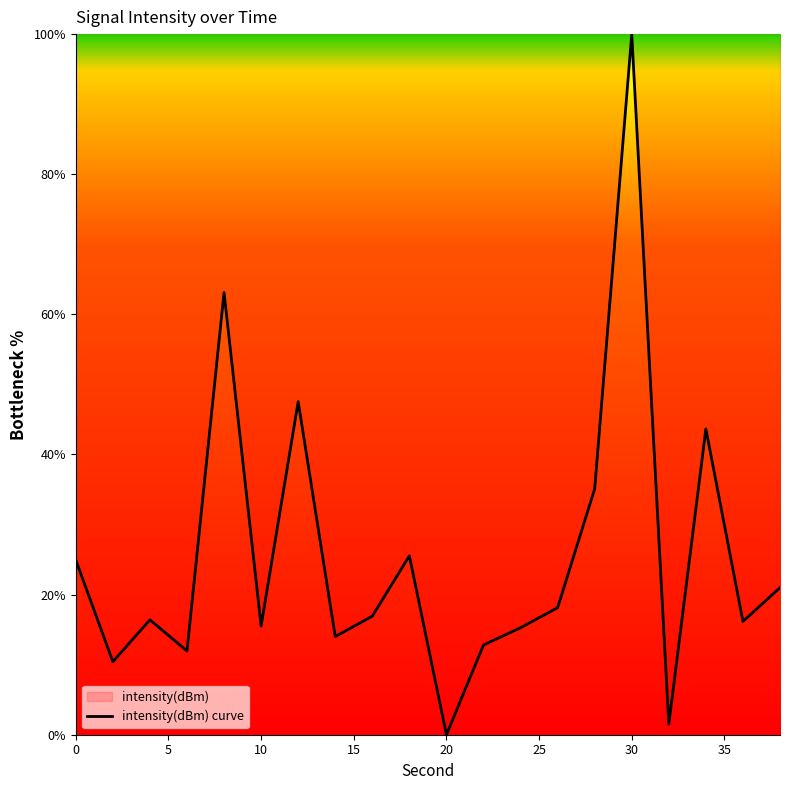

Read the value at 30.

100.0